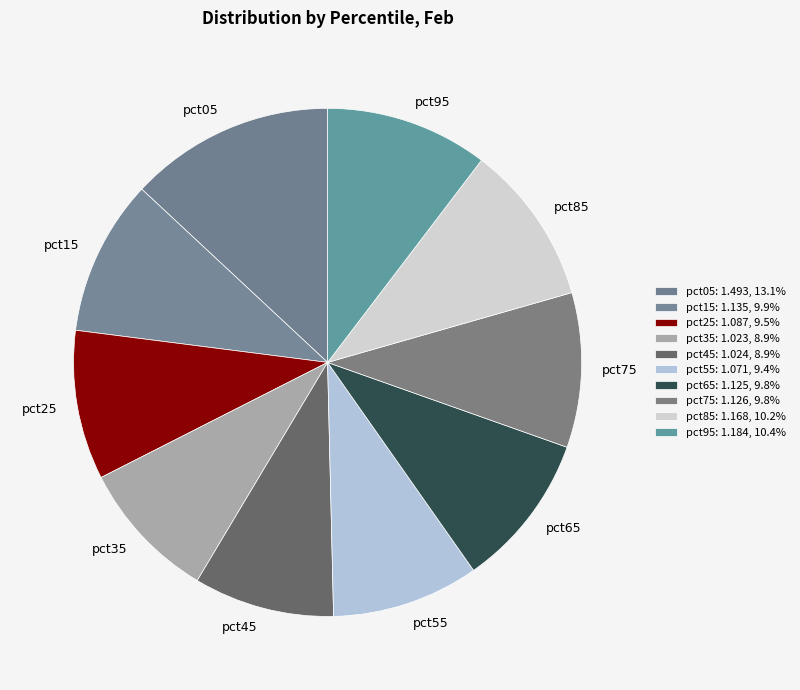

Is pct35 the majority of the pie?

No